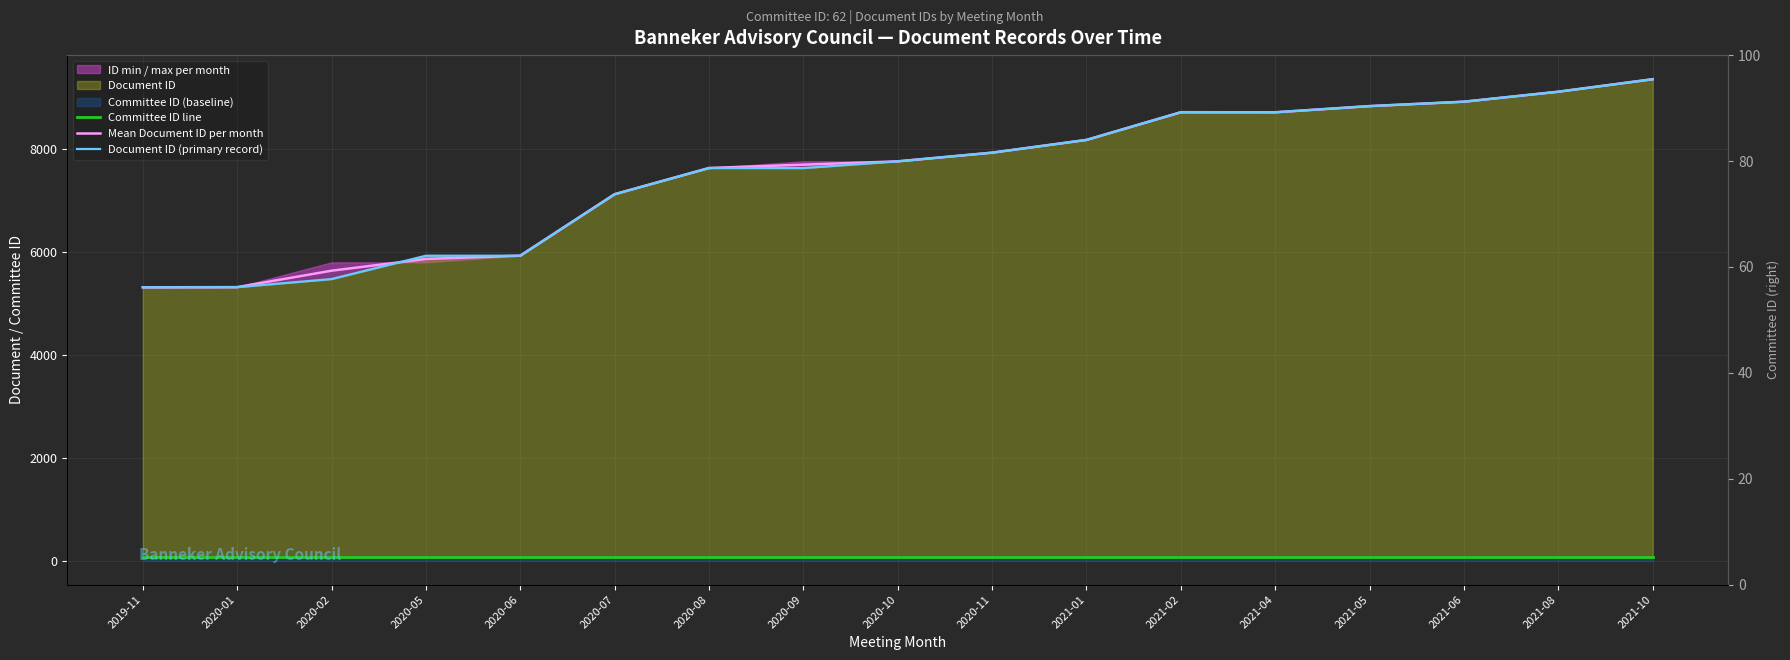

The Document ID (primary record) series shows 1784.2 at 2020-09. True or false?

False